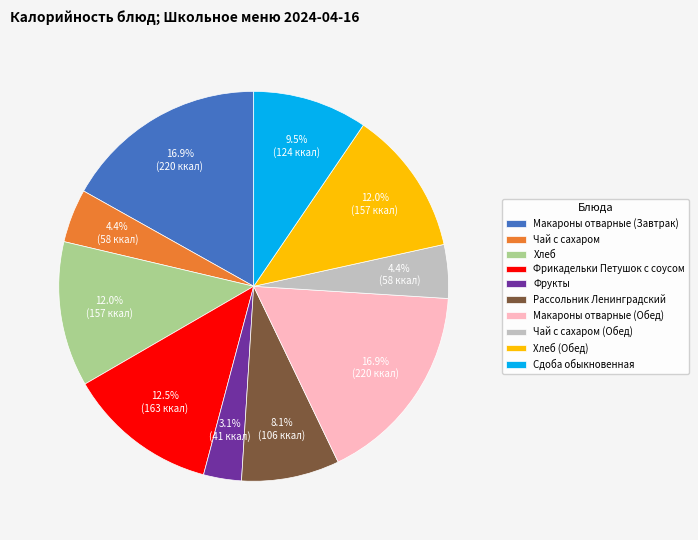

To the nearest percent, what is the difference between the Сдоба обыкновенная and Фрикадельки Петушок с соусом slice percentages?

3%